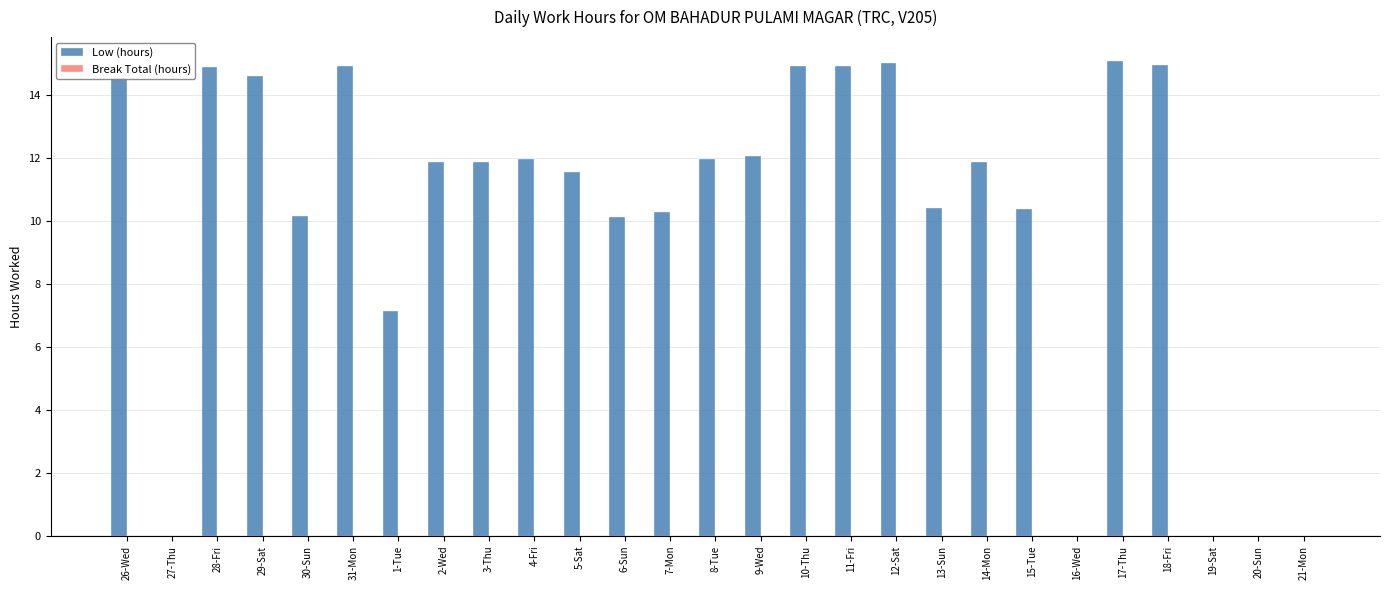

True or false: the data shows 13.6 at 15-Tue.

False